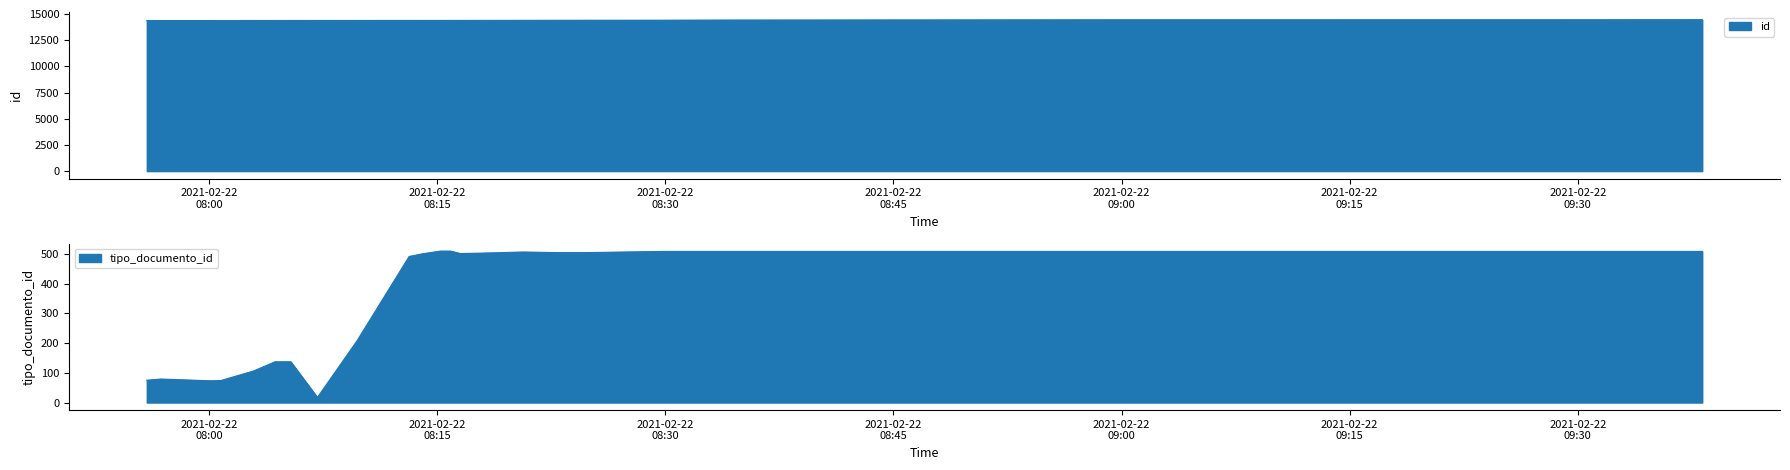

What is the difference between the maximum and second lowest values in the id series?

82